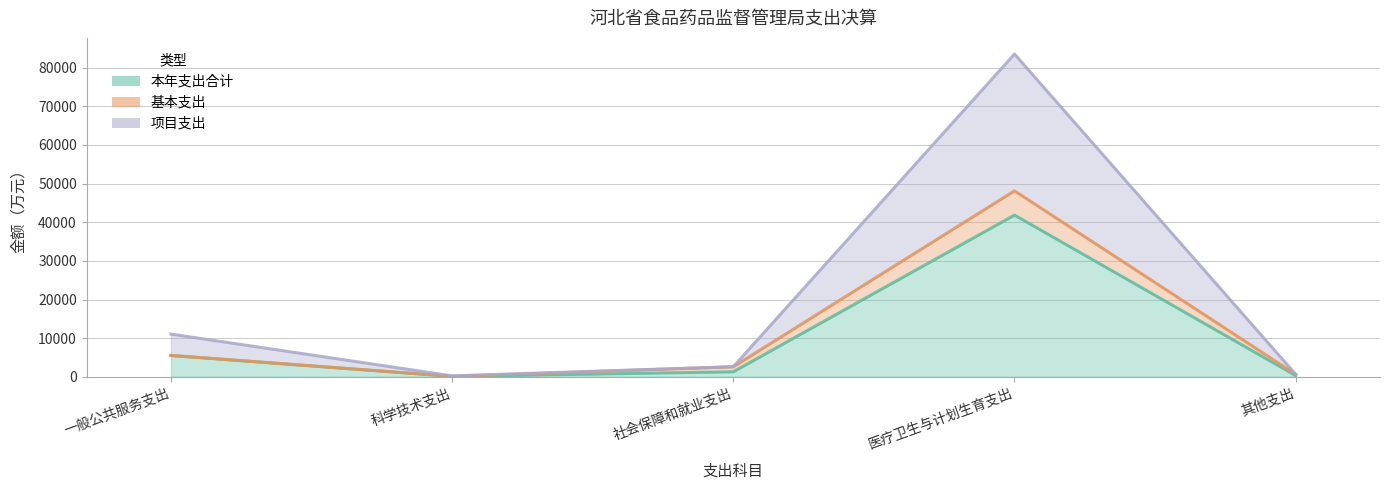

At how many categories does at least one series exceed 71222?

1